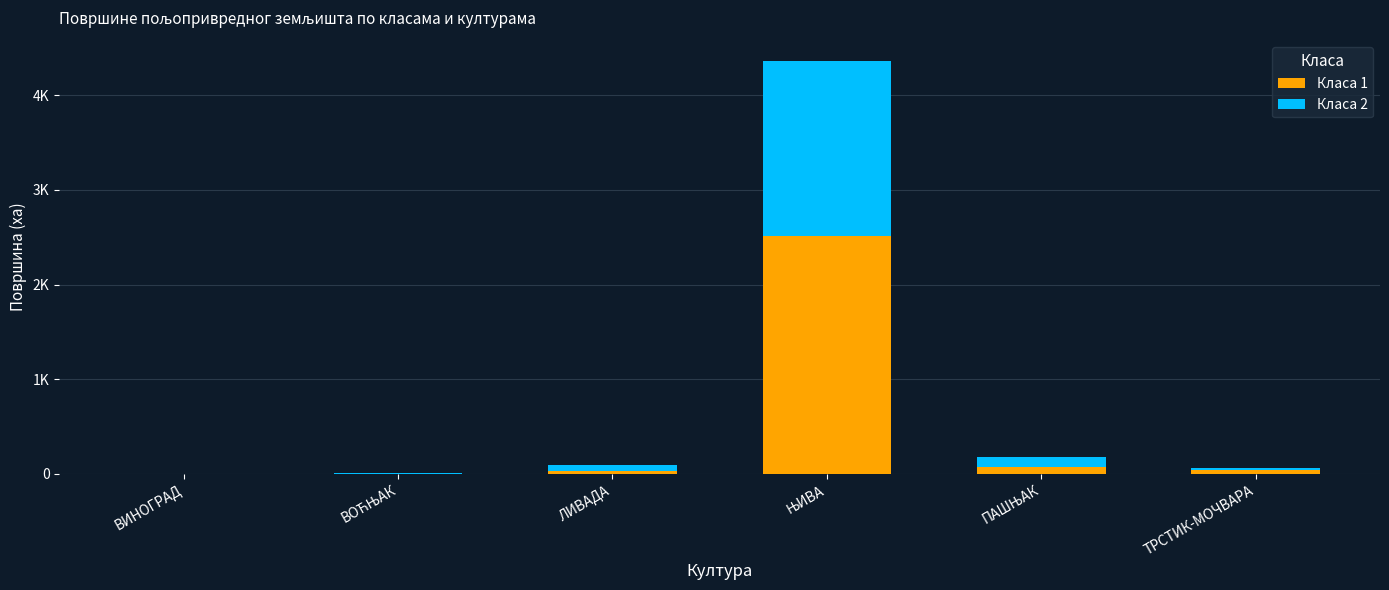

Does the chart contain stacked bars?

Yes